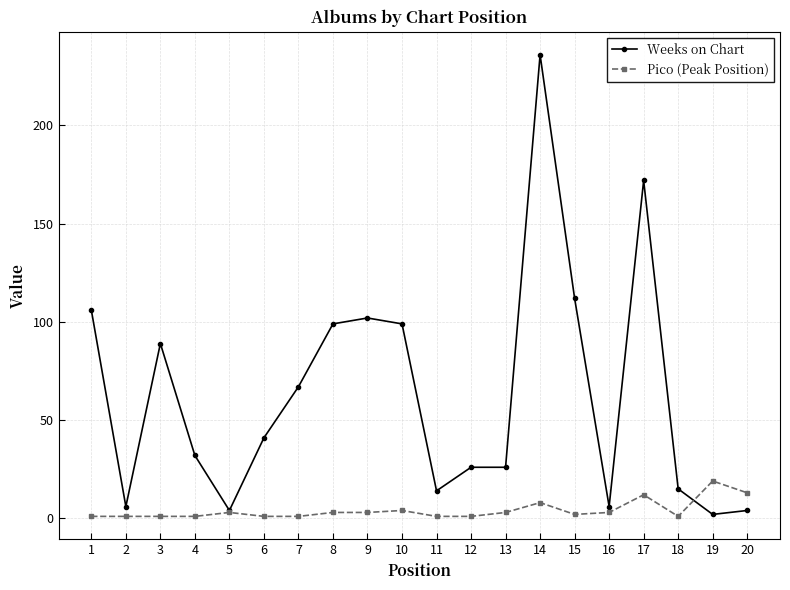

Rank the series by their maximum value, from lowest to highest.

Pico (Peak Position), Weeks on Chart